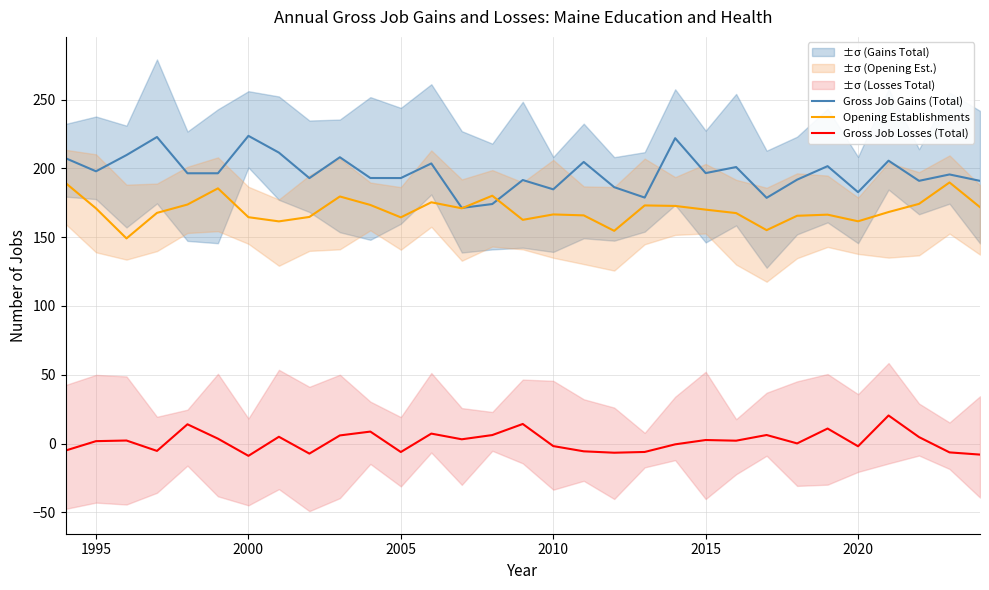

What is the lowest value of the Gross Job Losses (Total) series?

-8.9